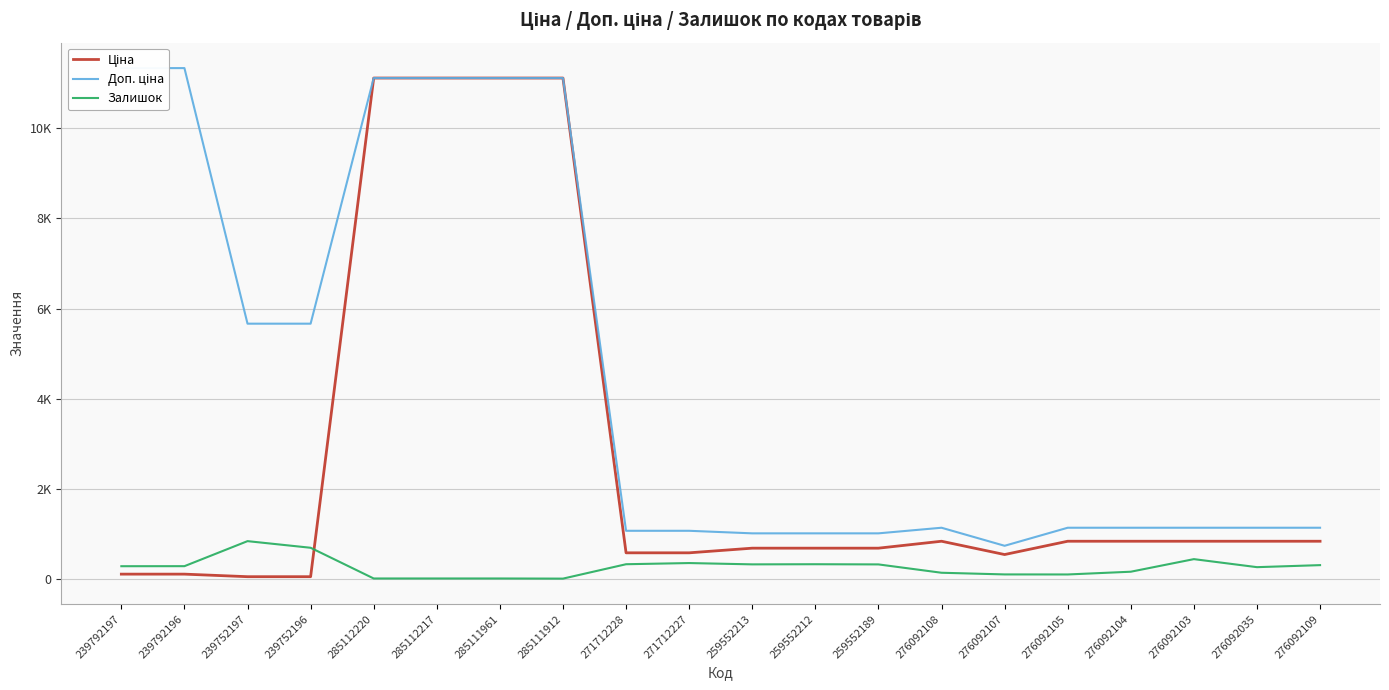

The value of Залишок at 276092104 is 254.5. True or false?

False